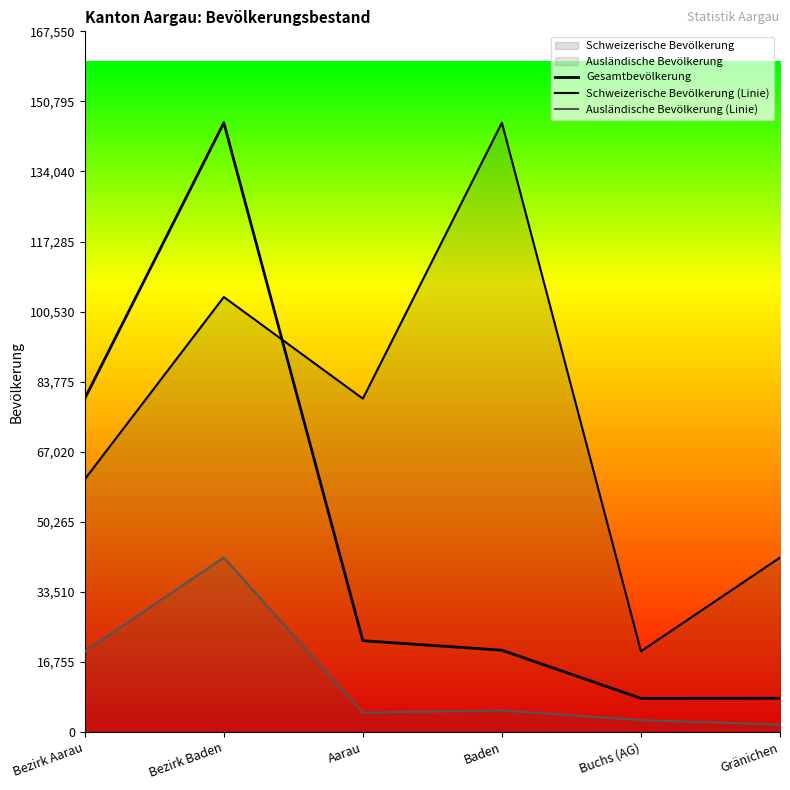

At how many categories does at least one series exceed 75862?

4